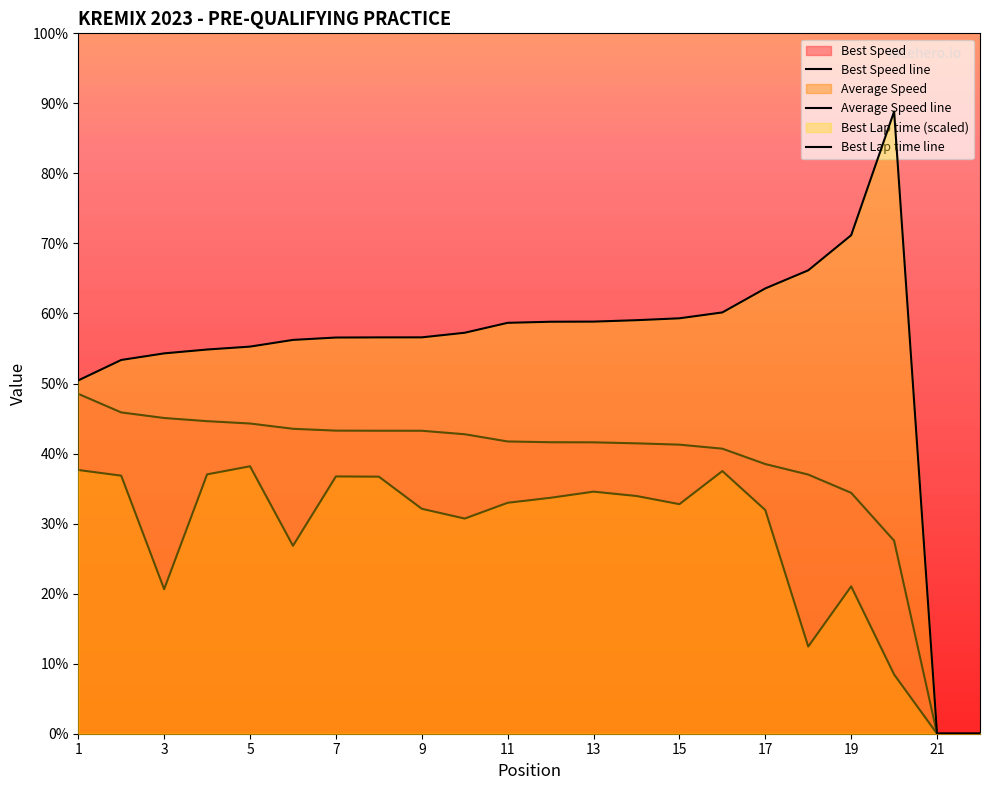

The value of Best Speed line at 14 is 41.3. True or false?

True